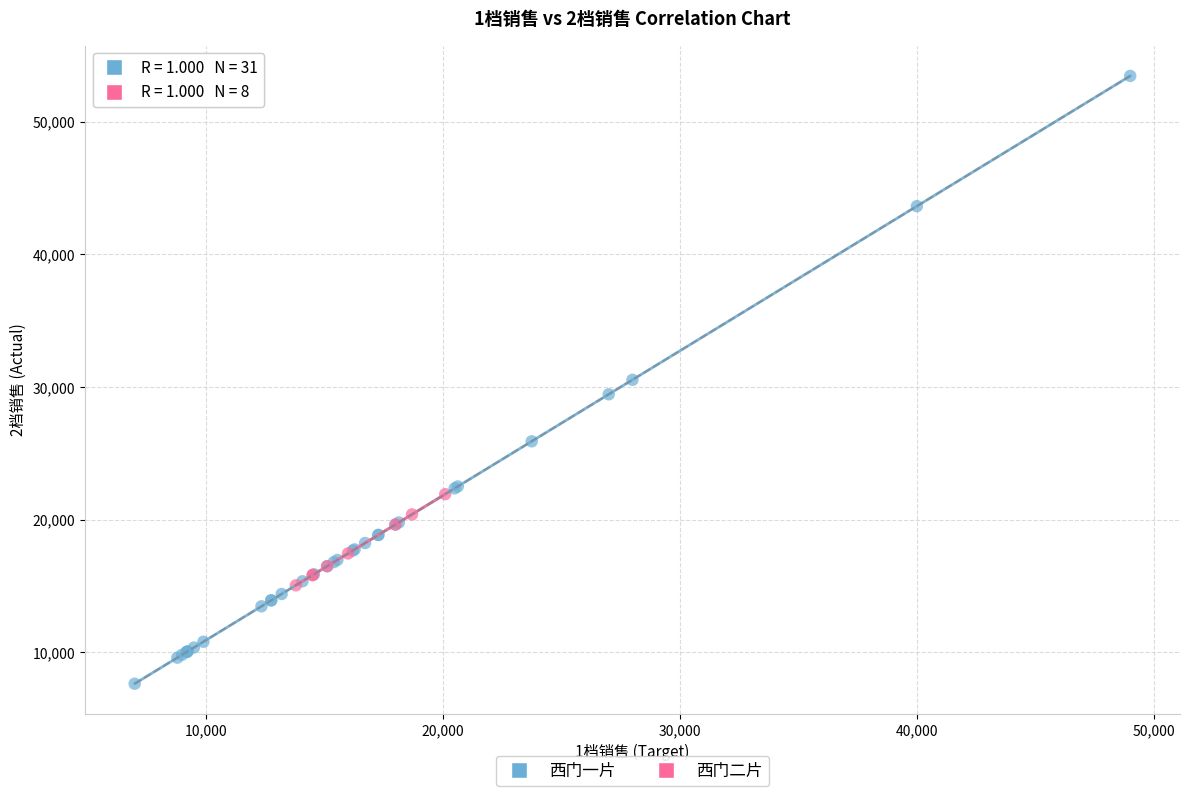

Which series contains the highest Y value?

西门一片